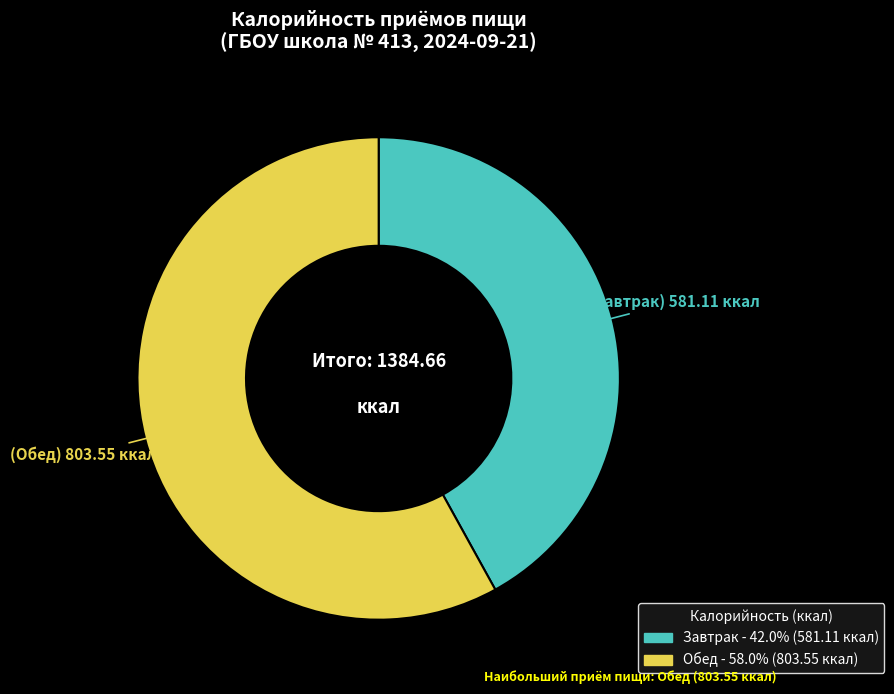

Combined, do Завтрак and Обед account for over 50%?

Yes